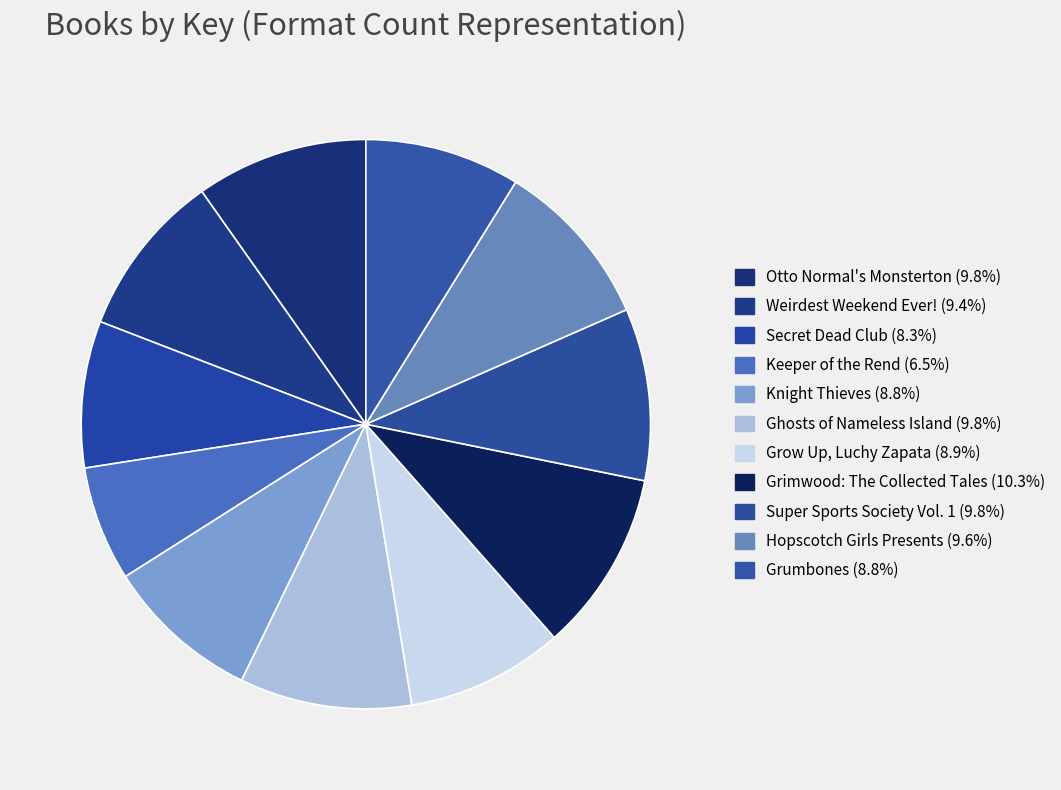

Is there a majority slice in this chart?

No